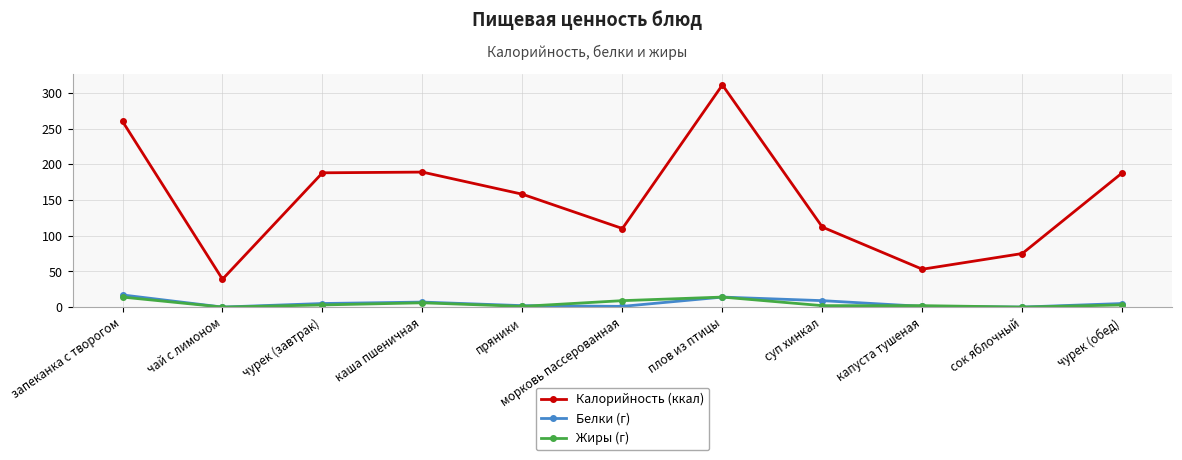

The value of Белки (г) at запеканка с творогом is 17. True or false?

True